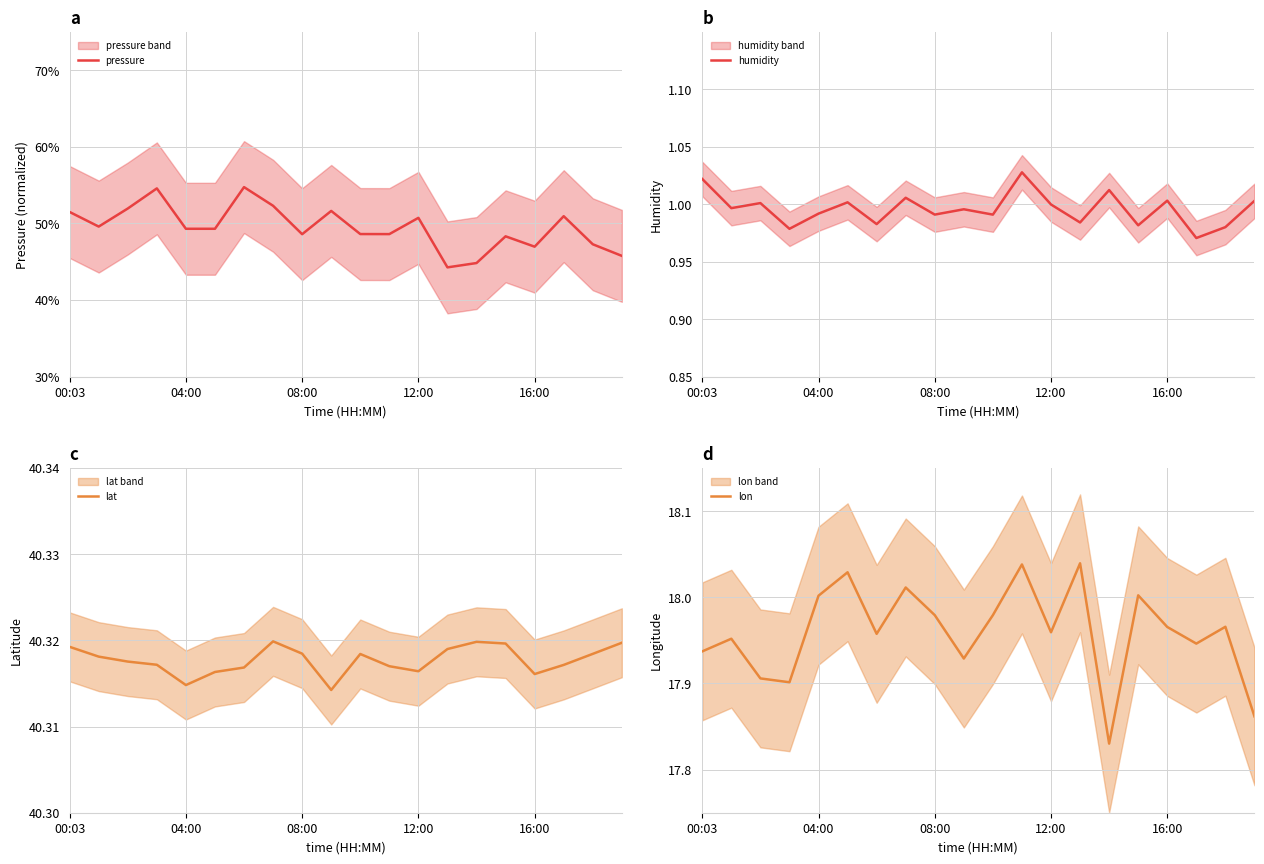

Reading right to left, extract all data points from this chart.

pressure: 0.5	0.5	0.5	0.5	0.5	0.4	0.4	0.5	0.5	0.5	0.5	0.5	0.5	0.5	0.5	0.5	0.5	0.5	0.5	0.5
humidity: 1.0	1.0	1.0	1.0	1.0	1.0	1.0	1.0	1.0	1.0	1.0	1.0	1.0	1.0	1.0	1.0	1.0	1.0	1.0	1.0
lat: 40.3	40.3	40.3	40.3	40.3	40.3	40.3	40.3	40.3	40.3	40.3	40.3	40.3	40.3	40.3	40.3	40.3	40.3	40.3	40.3
lon: 17.9	18.0	17.9	18.0	18.0	17.8	18.0	18.0	18.0	18.0	17.9	18.0	18.0	18.0	18.0	18.0	17.9	17.9	18.0	17.9